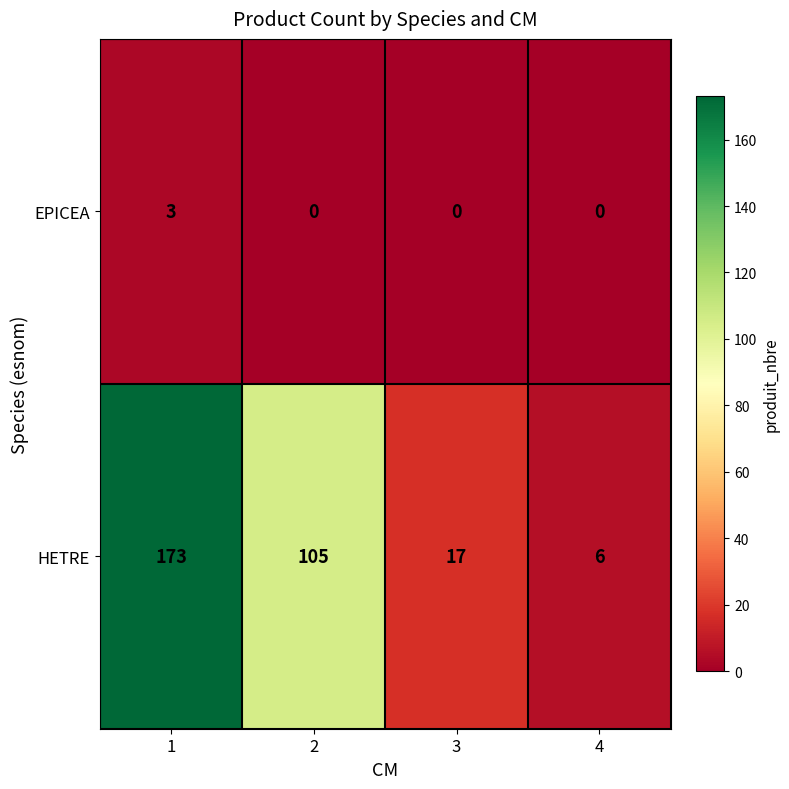

What value does the HETRE series have at 4?

6